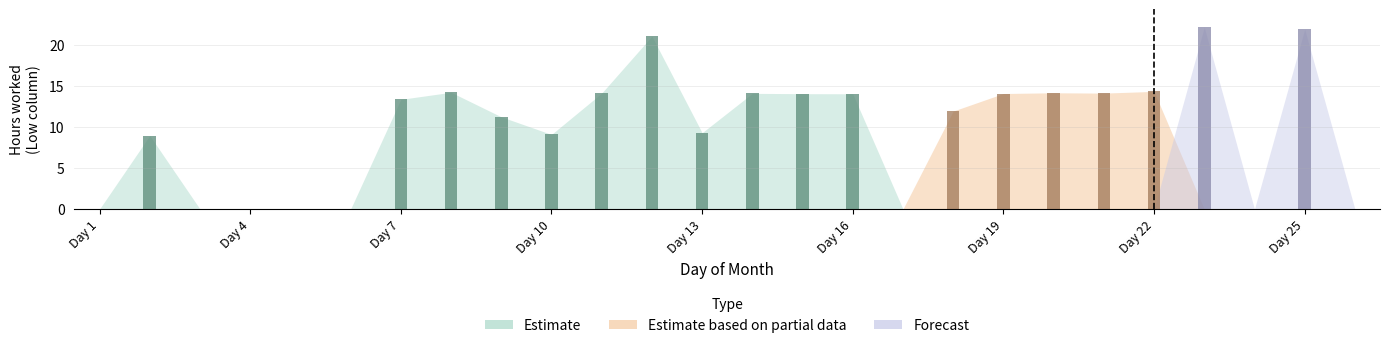

Between 13 and 20, which is larger?

20